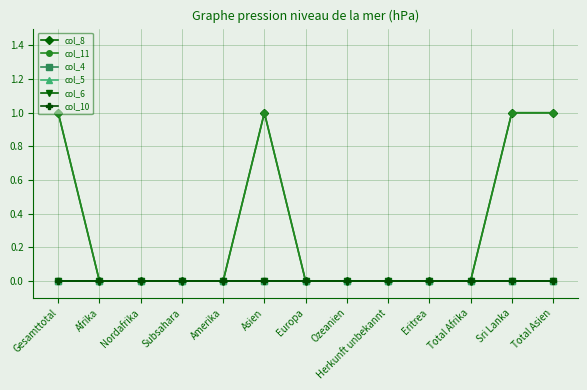

Between Sri Lanka and Gesamttotal, which is larger?

Sri Lanka